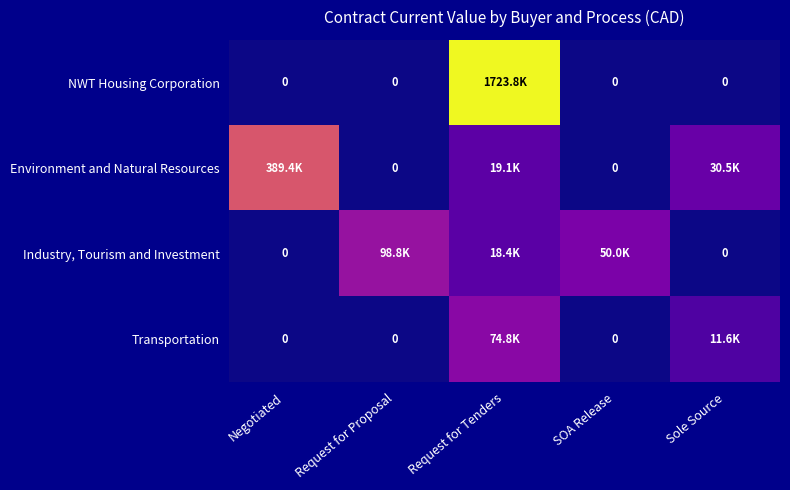

What is the maximum value for Environment and Natural Resources?

389435.7